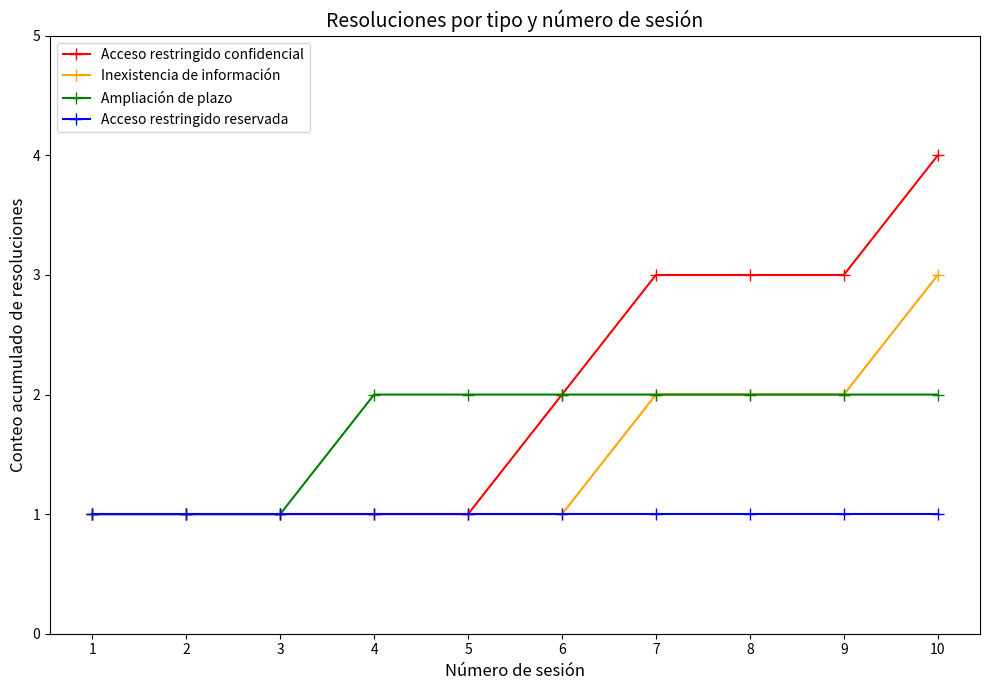

Rank the series by their maximum value, from highest to lowest.

Acceso restringido confidencial, Inexistencia de información, Ampliación de plazo, Acceso restringido reservada